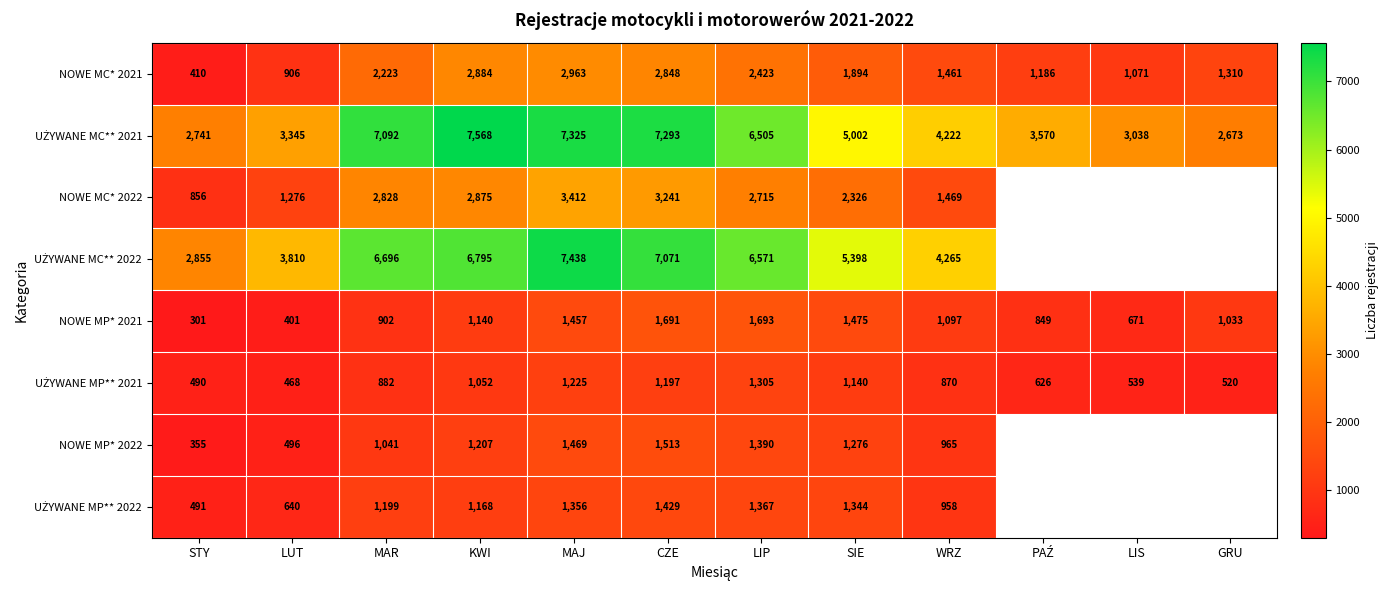

Where is NOWE MC* 2021 nearest to the value 1686?

SIE